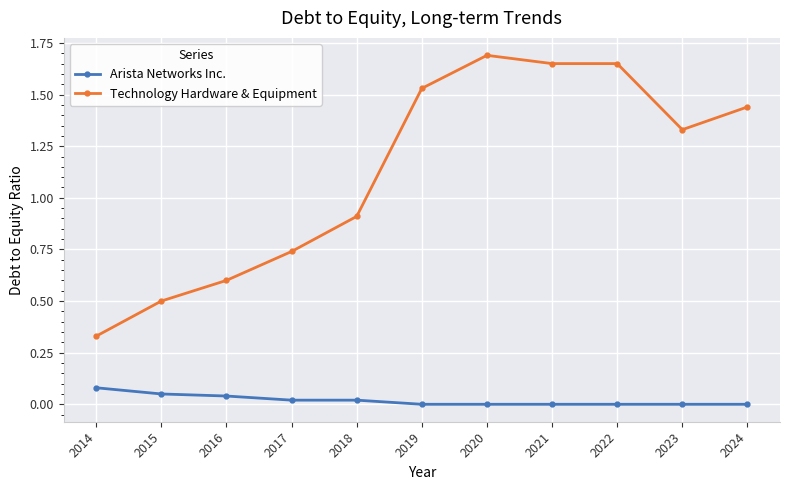

What are all the series names shown in the legend?

Arista Networks Inc., Technology Hardware & Equipment